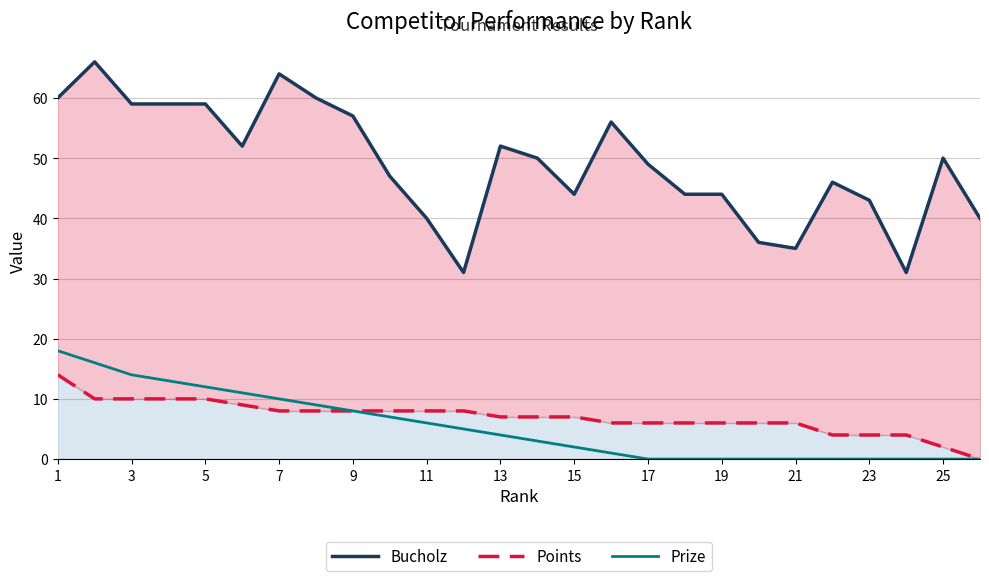

Is it true that Prize equals 17 at 7?

False